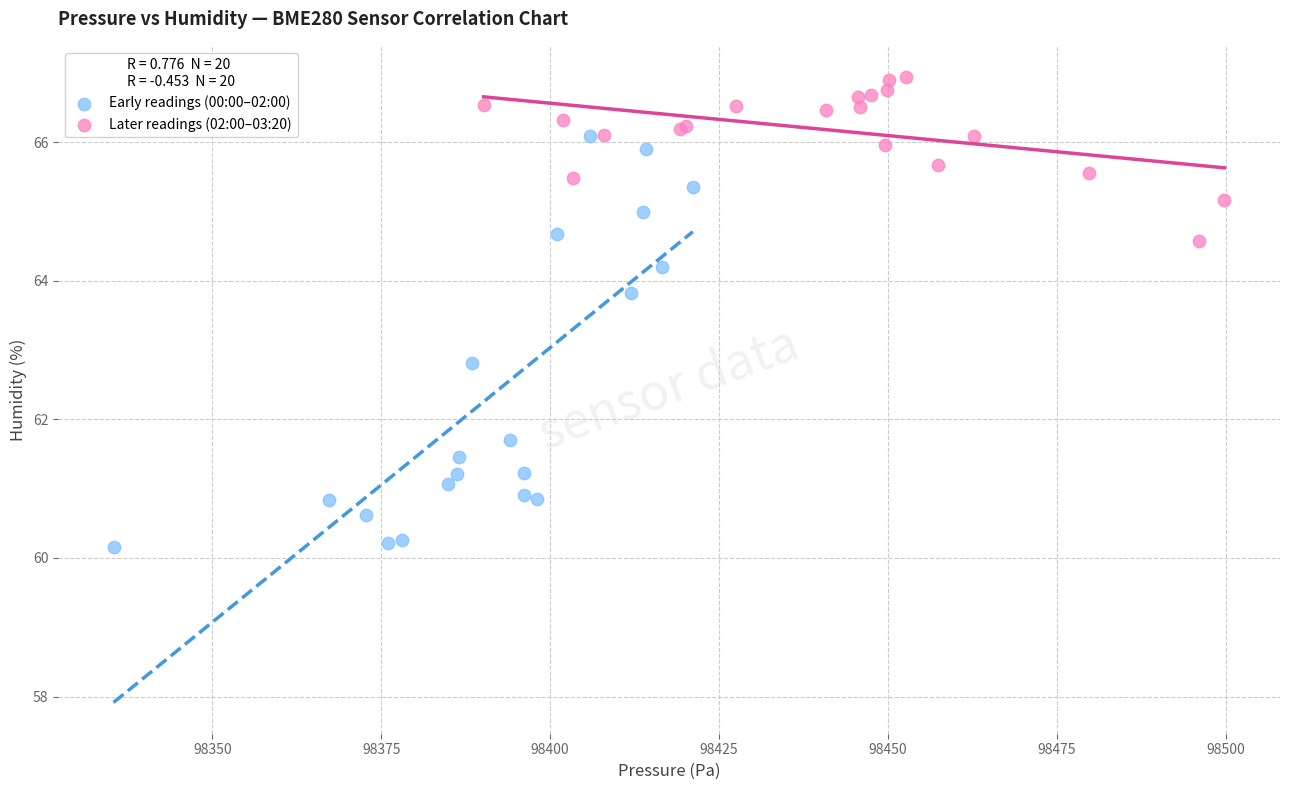

Which series reaches the minimum Y coordinate?

Early readings (00:00–02:00)